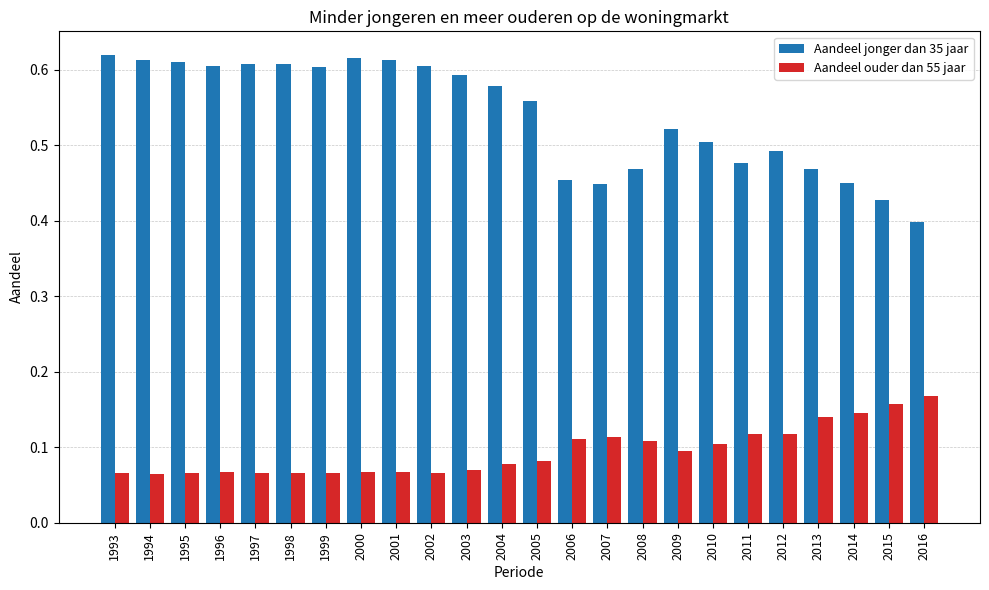

Which series has the largest total across all categories?

Aandeel jonger dan 35 jaar